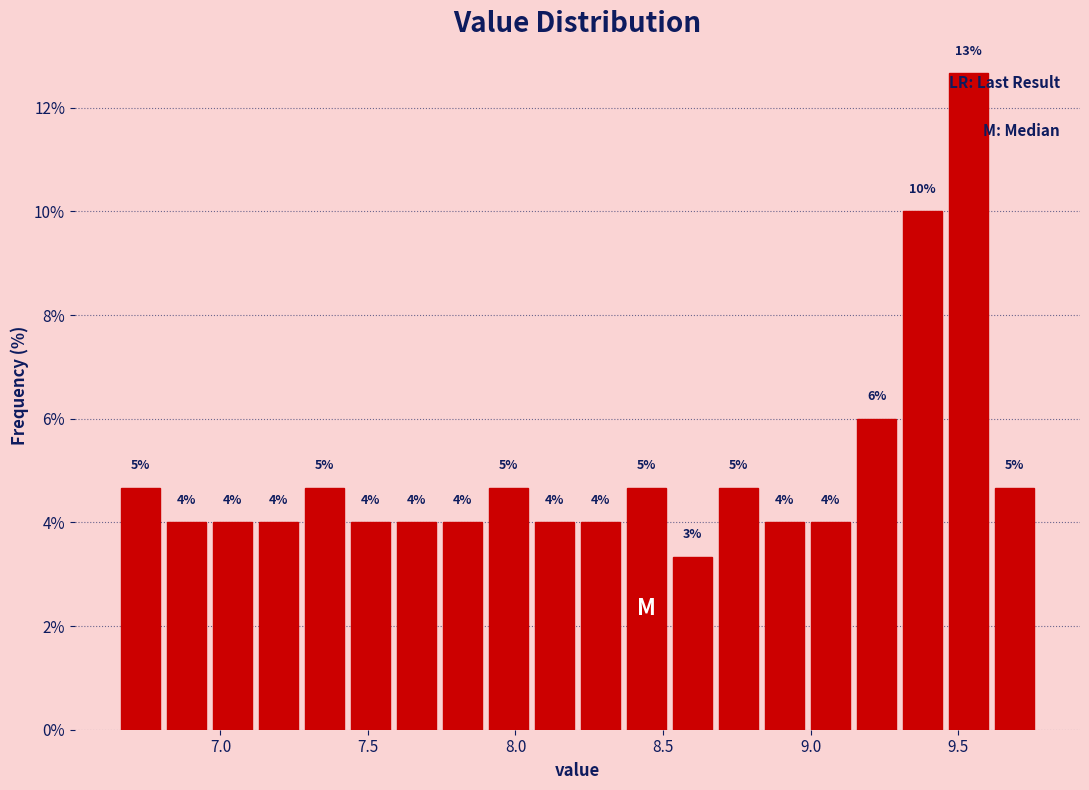

Read against the x-axis, roughly where is the centre of the tallest bar?

9.55